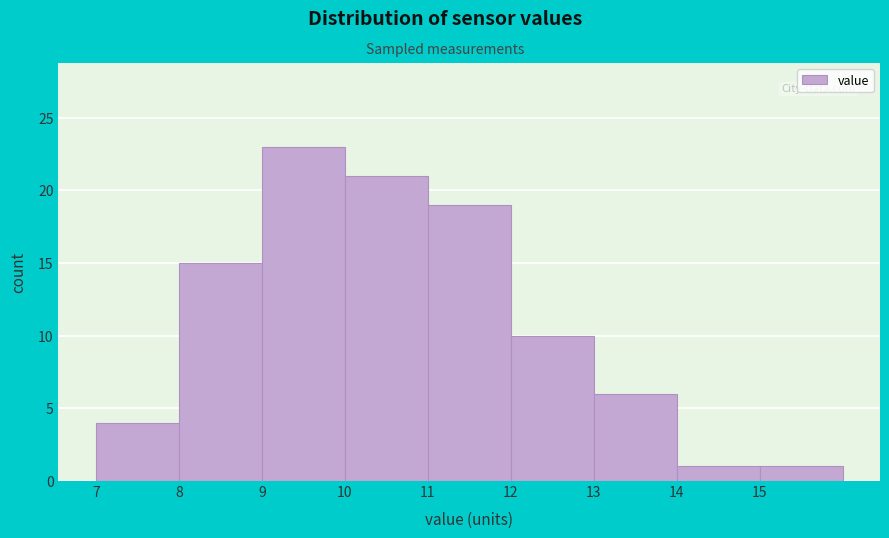

Reading left to right, list every bar in this chart as the range it spans on the x-axis followed by its height. The values are not printed on the chart, so give them approximately, as read against the axis.

7 to 8: 4
8 to 9: 15
9 to 10: 23
10 to 11: 21
11 to 12: 19
12 to 13: 10
13 to 14: 6
14 to 15: 1
15 to 16: 1